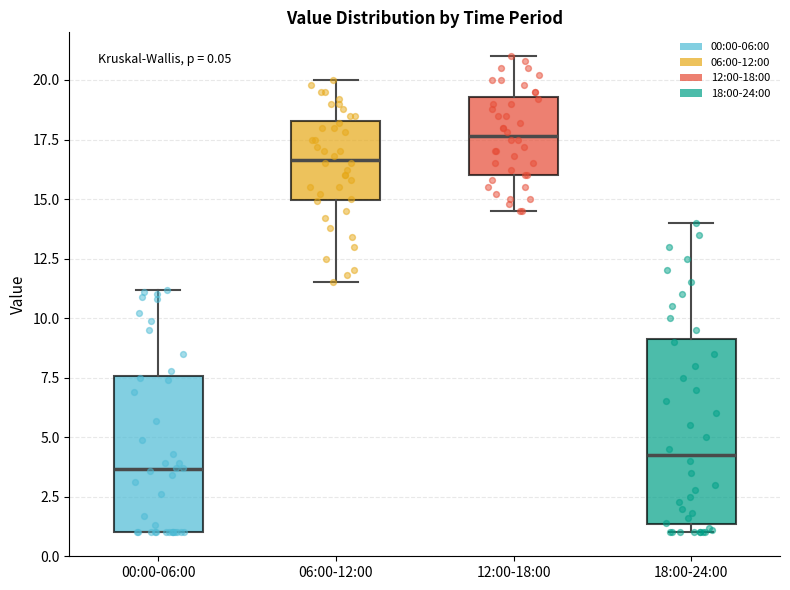

Which box's median line is the highest?

12:00-18:00